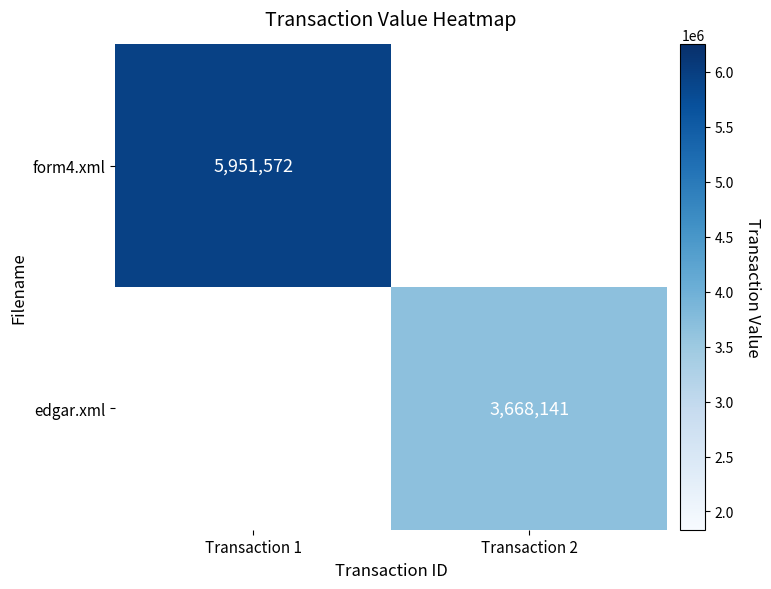

The value of form4.xml at Transaction 1 is 9651444. True or false?

False